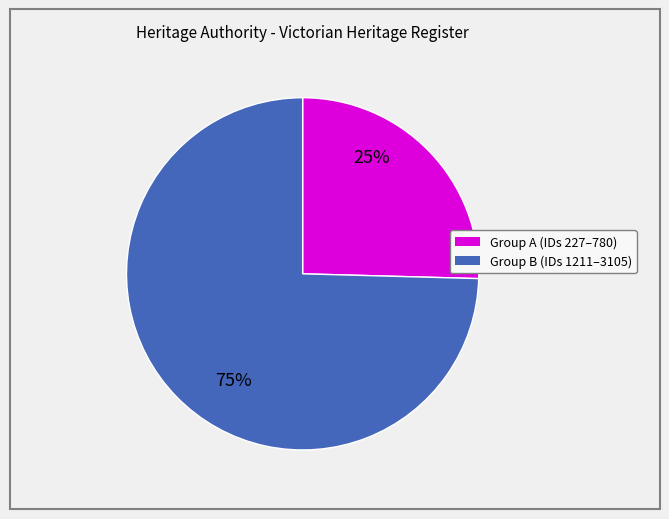

To the nearest percent, what is the average slice percentage?

50%